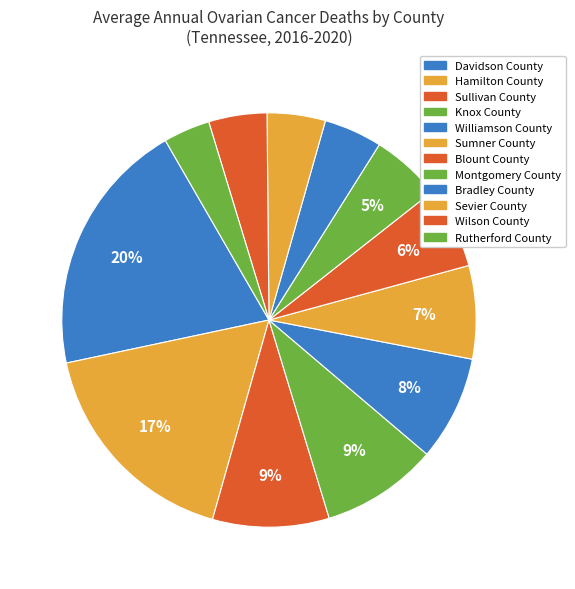

What is the smallest slice in the pie chart?

Rutherford County